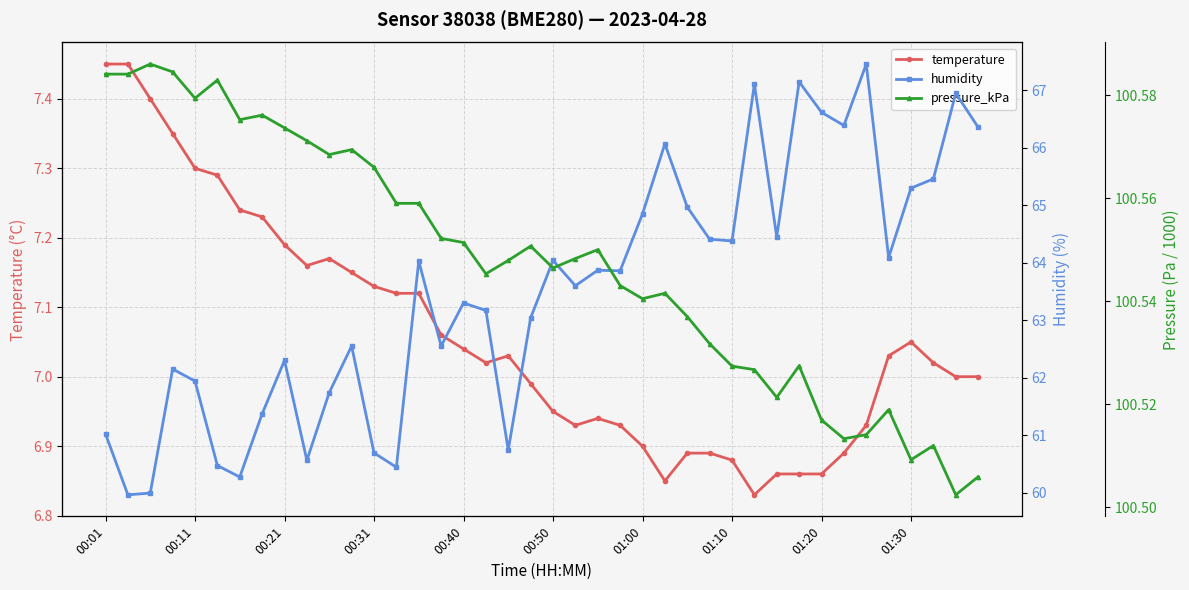

What is the maximum value for pressure_kPa?

100.6